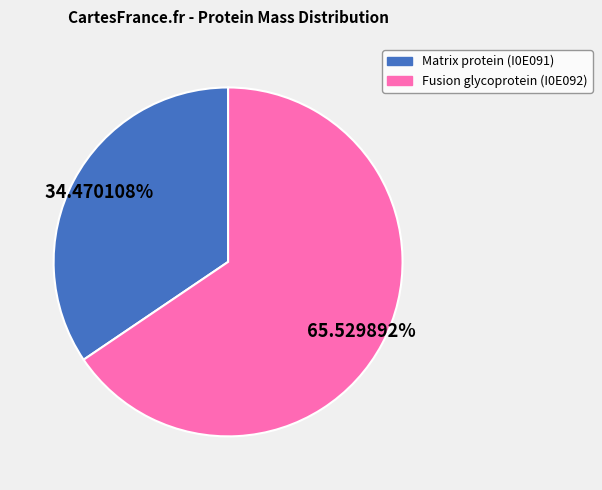

True or false: Fusion glycoprotein (I0E092) accounts for 66% of the total.

True